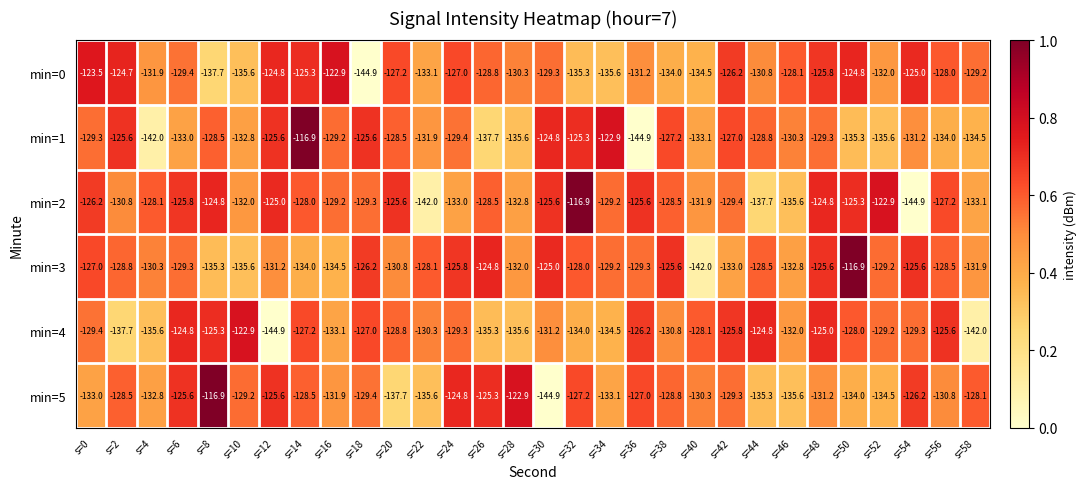

True or false: min=4 has a value of -135.6 at s=4.

True